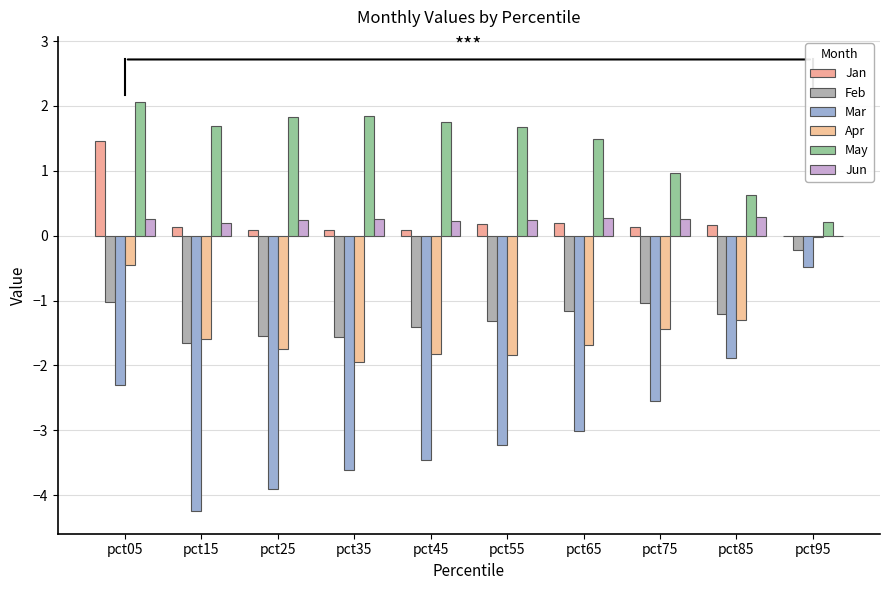

How many groups of bars are there?

10